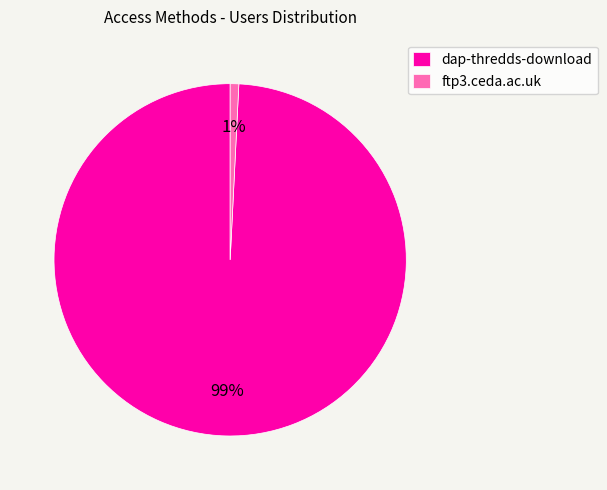

The dap-thredds-download slice represents 99% of the pie. True or false?

True